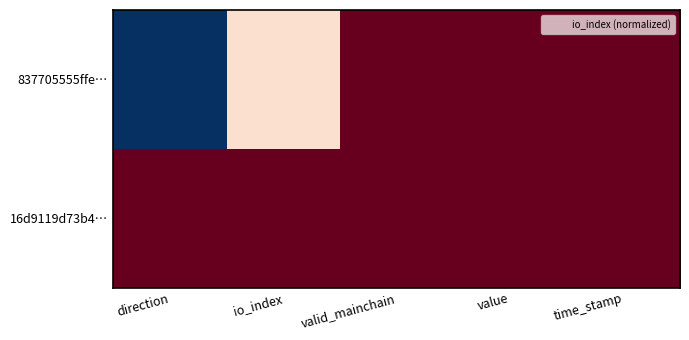

Between value and io_index, which is larger?

value